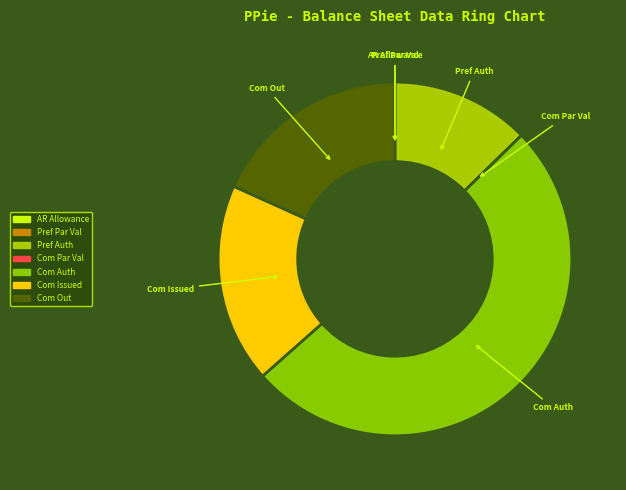

Is there a majority slice in this chart?

Yes